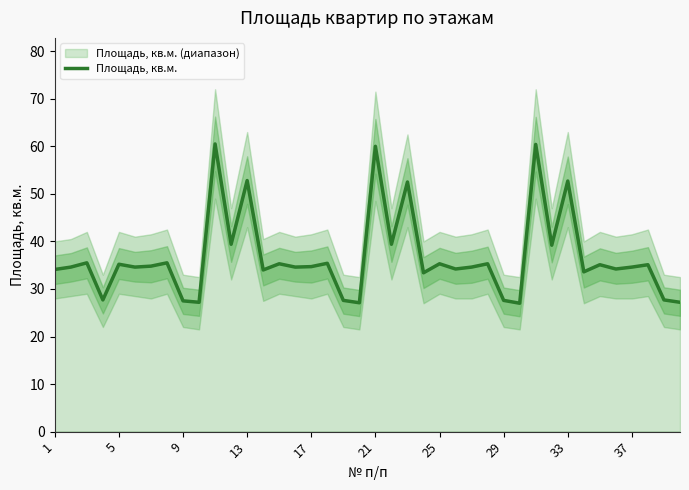

The value of Площадь, кв.м. at 13 is 52.8. True or false?

True